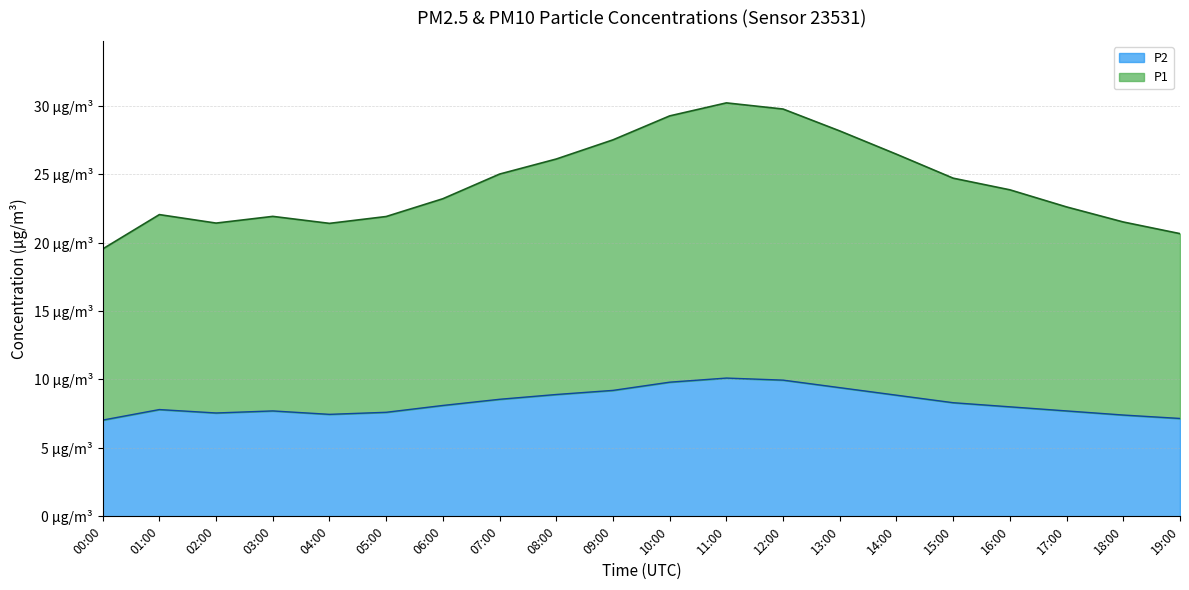

Which category has the highest value in the P1 series?

11:00